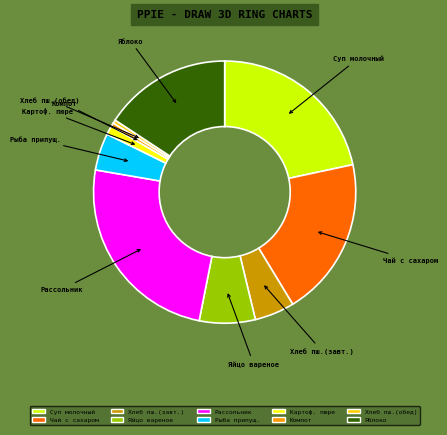

Which has a higher value, Хлеб пш.(завт.) or Компот?

Хлеб пш.(завт.)